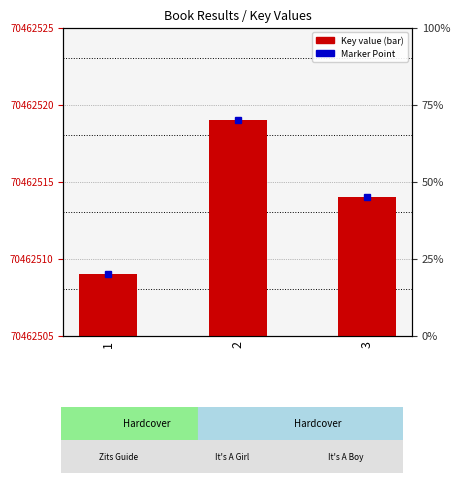

Rank the categories by value from highest to lowest.

2, 3, 1